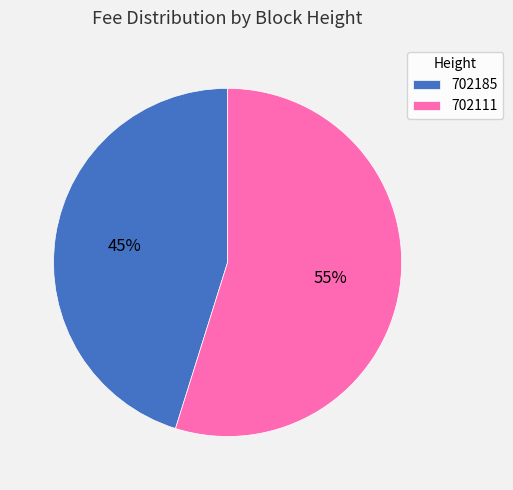

To the nearest percent, what is the average slice percentage?

50%